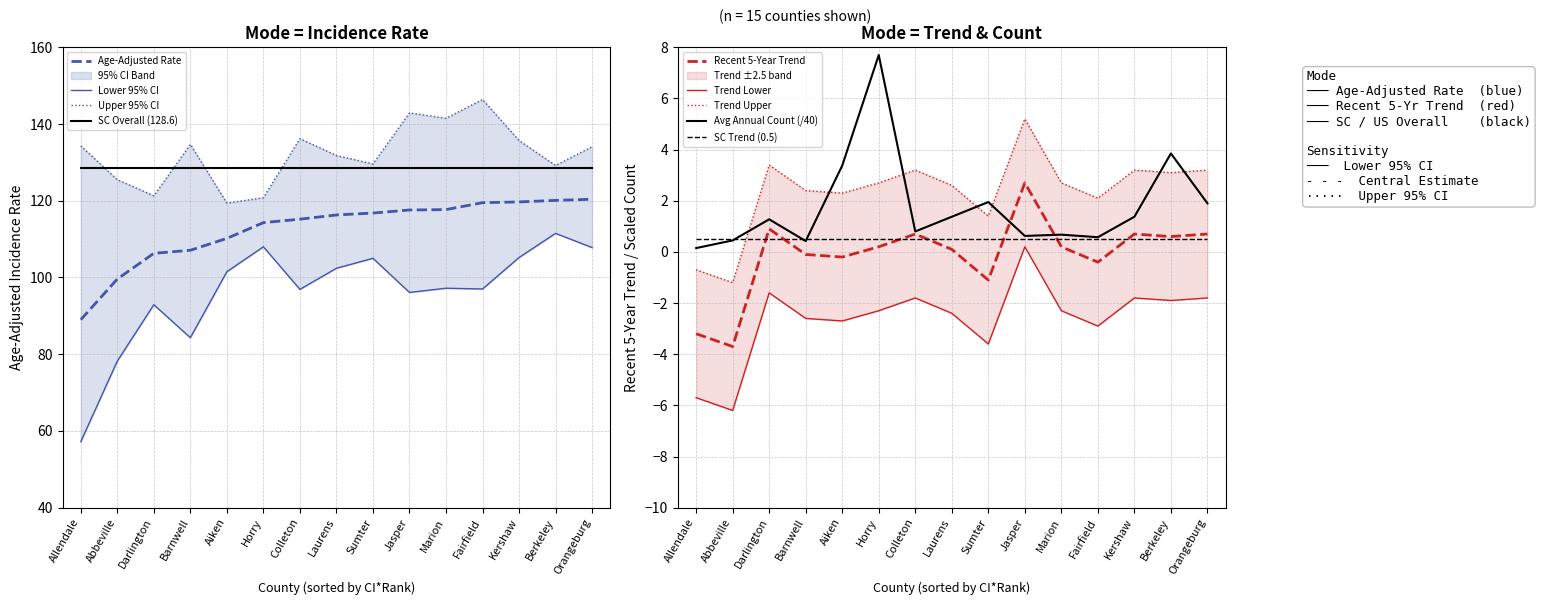

True or false: Age-Adjusted Rate has more than 1 points higher than both neighbors.

False